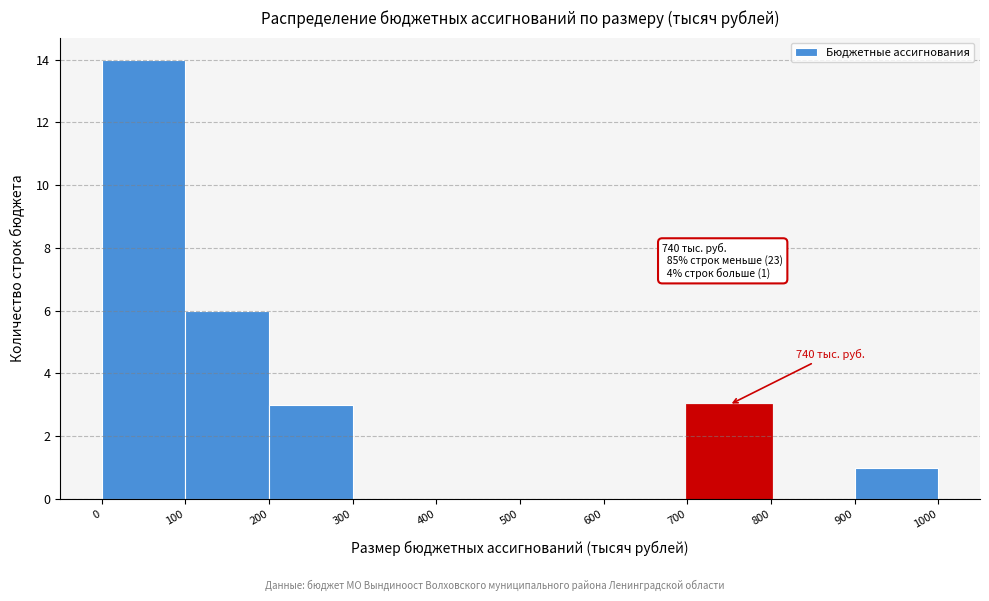

Over which range of the x-axis is the bar tallest?

0 to 100